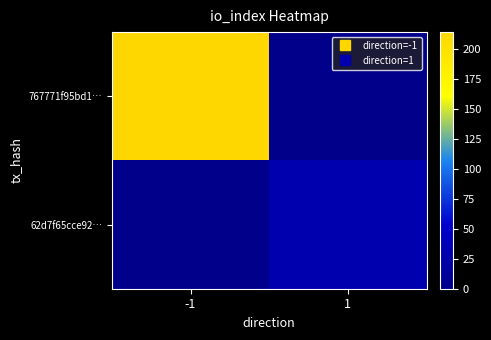

At which category does the chart reach its peak across all series?

-1